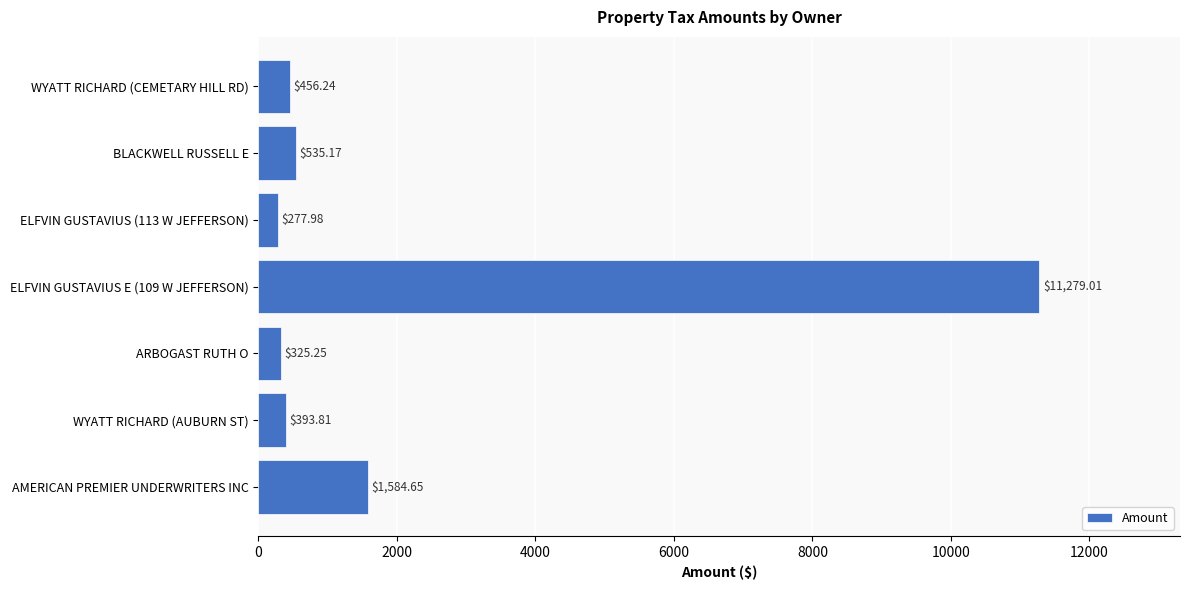

What is the sum of the values at ELFVIN GUSTAVIUS (113 W JEFFERSON) and WYATT RICHARD (CEMETARY HILL RD)?

734.2